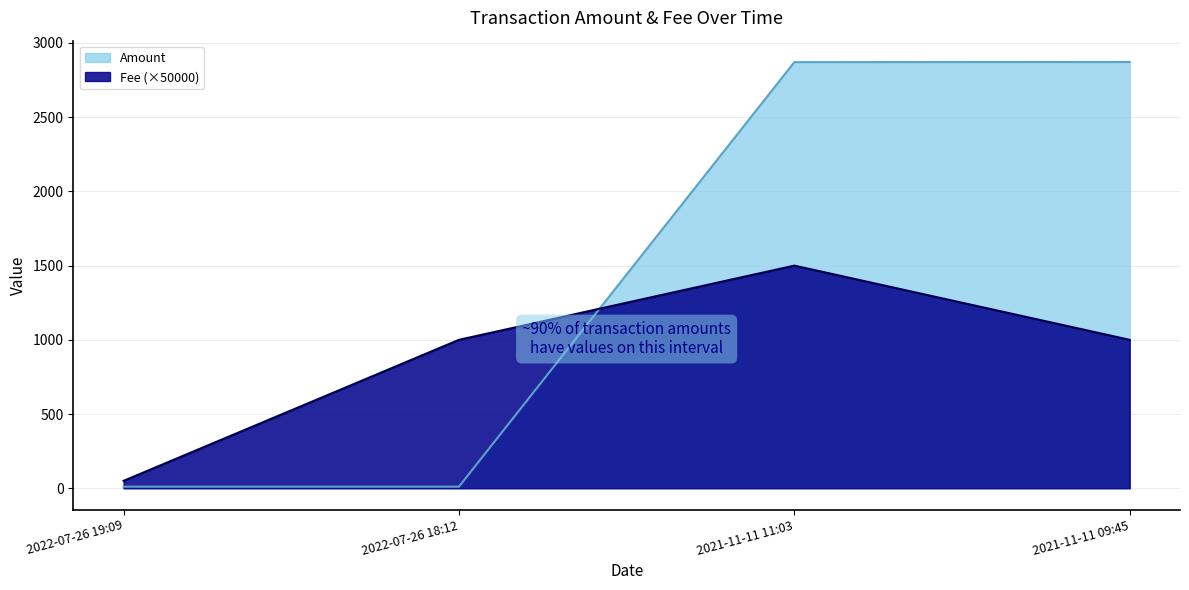

What is the label of the 1st point from the left?

2022-07-26 19:09